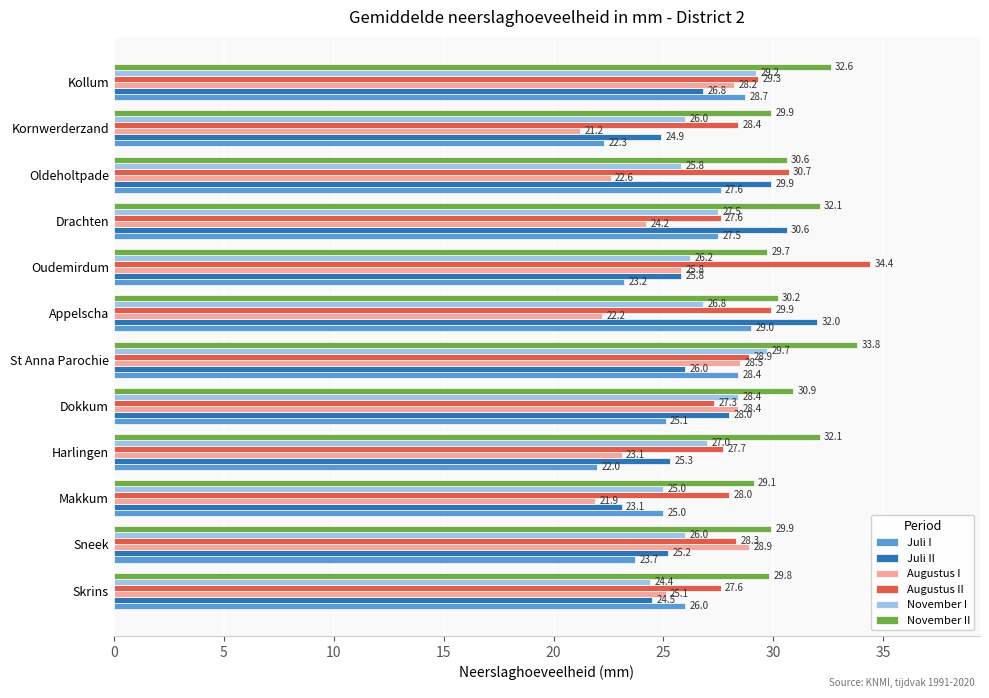

What is the sum of all Augustus II values?

348.1